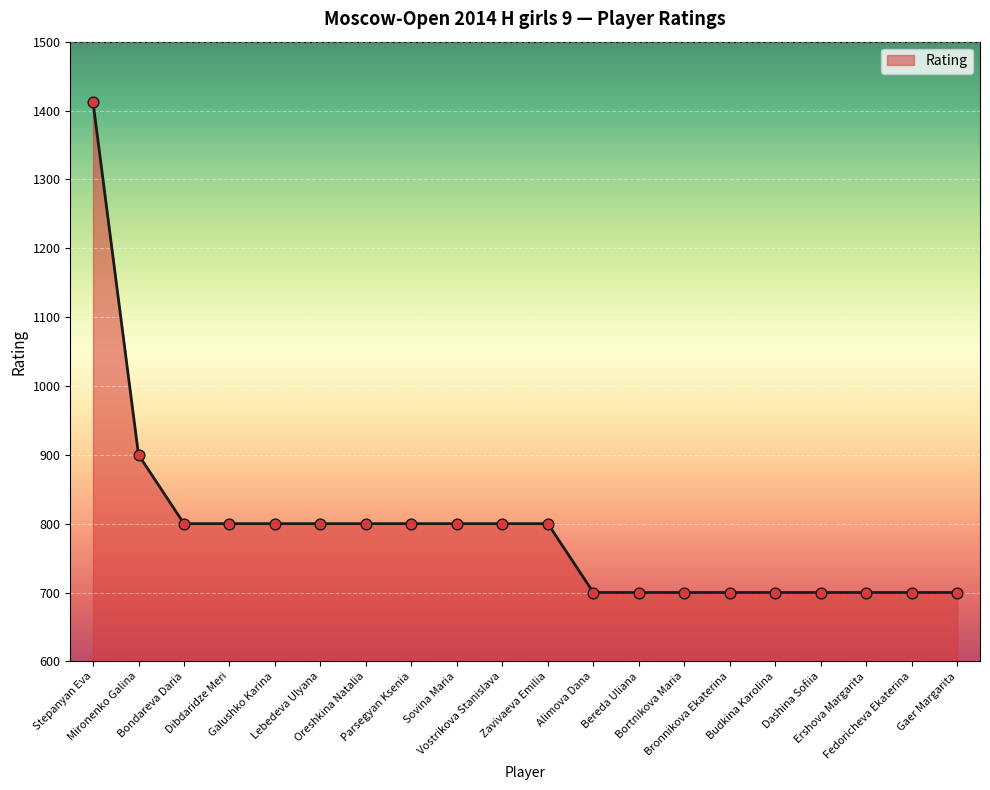

What is the ratio of the value at Sovina Maria to the value at Ershova Margarita?

1.1